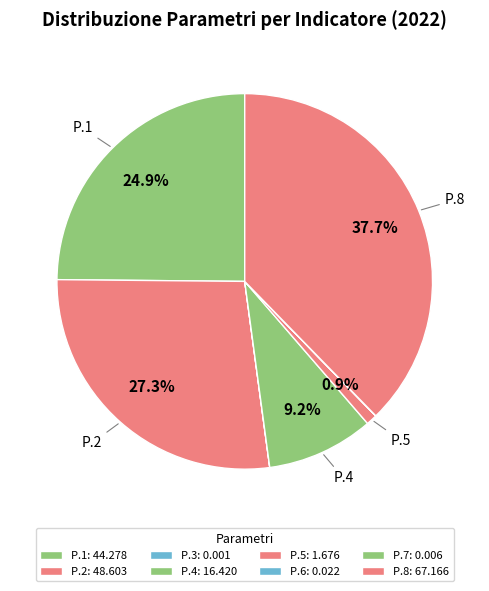

How many slices are in this pie chart?

8